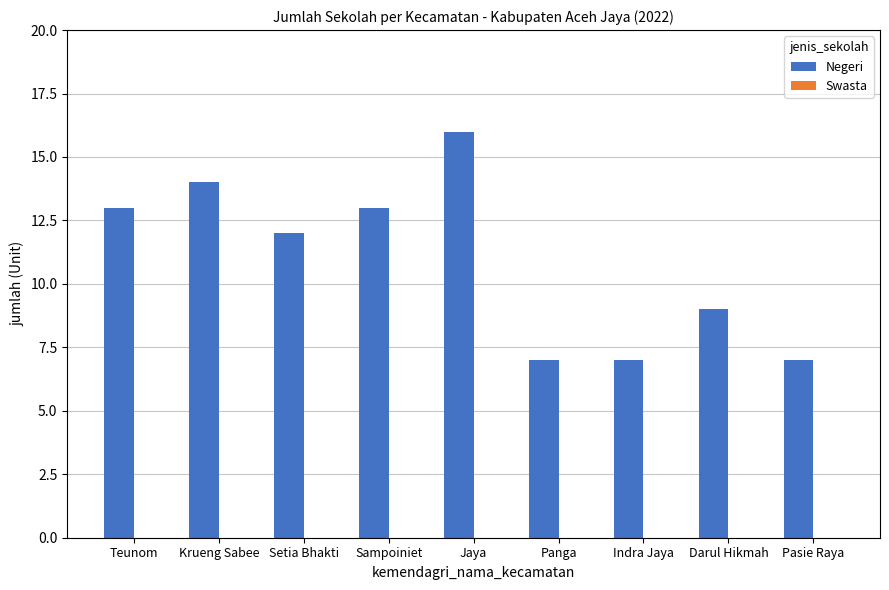

What is the approximate value at Setia Bhakti?

12